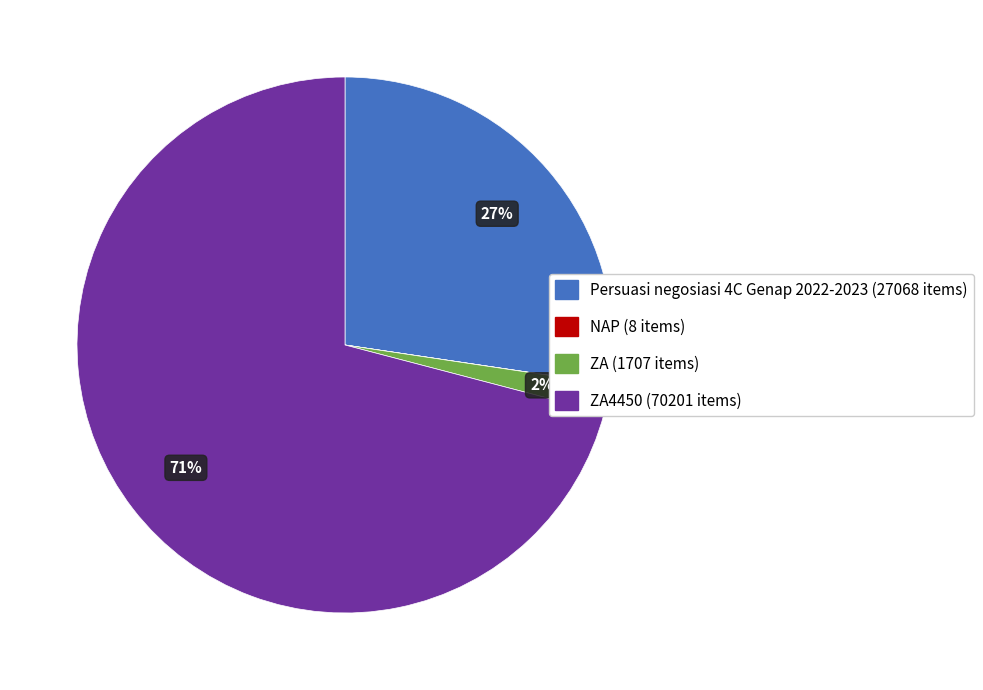

Is there any slice that represents more than half of the pie?

Yes